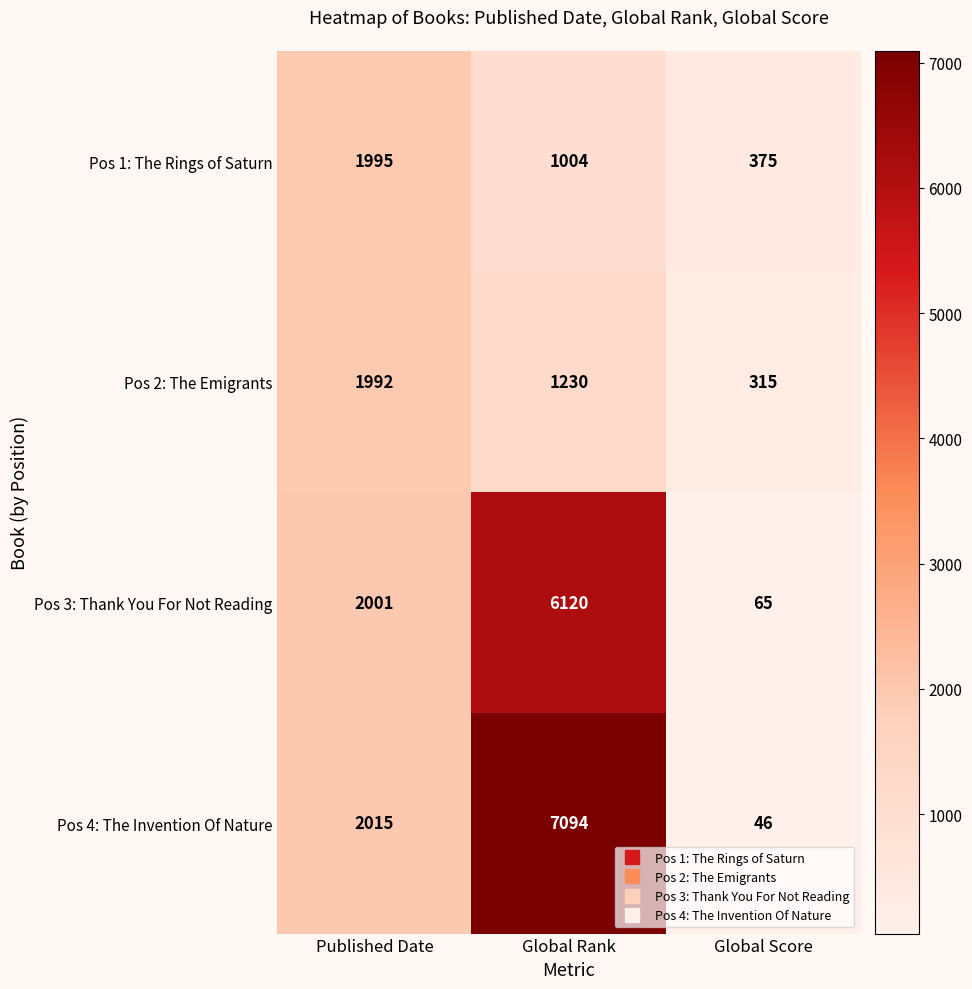

Reading left to right, what are all the values shown in this chart?

Pos 1: The Rings of Saturn: Published Date=1995	Global Rank=1004	Global Score=375
Pos 2: The Emigrants: Published Date=1992	Global Rank=1230	Global Score=315
Pos 3: Thank You For Not Reading: Published Date=2001	Global Rank=6120	Global Score=65
Pos 4: The Invention Of Nature: Published Date=2015	Global Rank=7094	Global Score=46